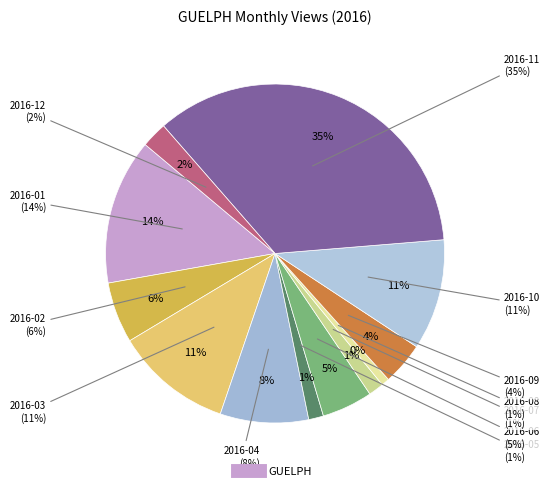

What is the largest slice in the pie chart?

2016-11